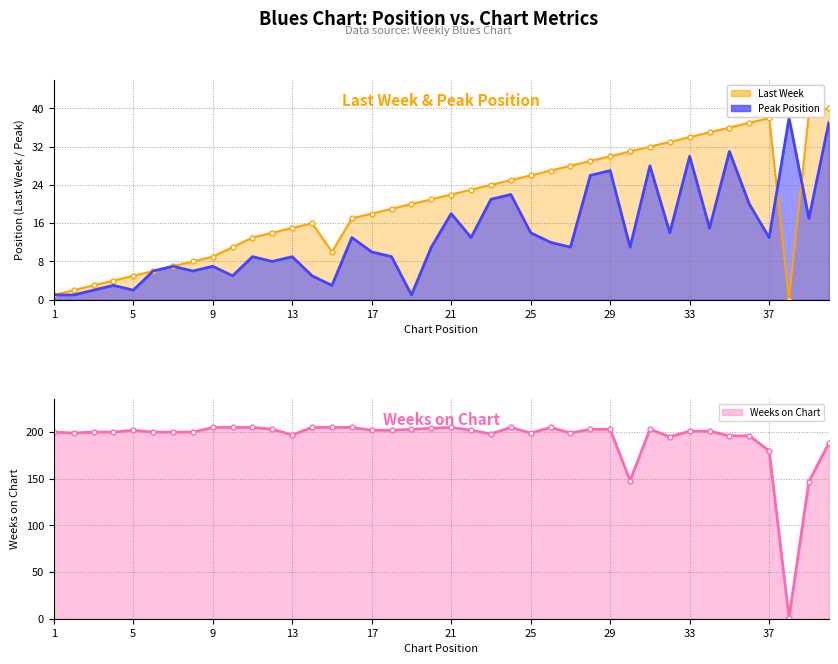

True or false: Weeks on Chart and Last Week intersect in this chart.

False